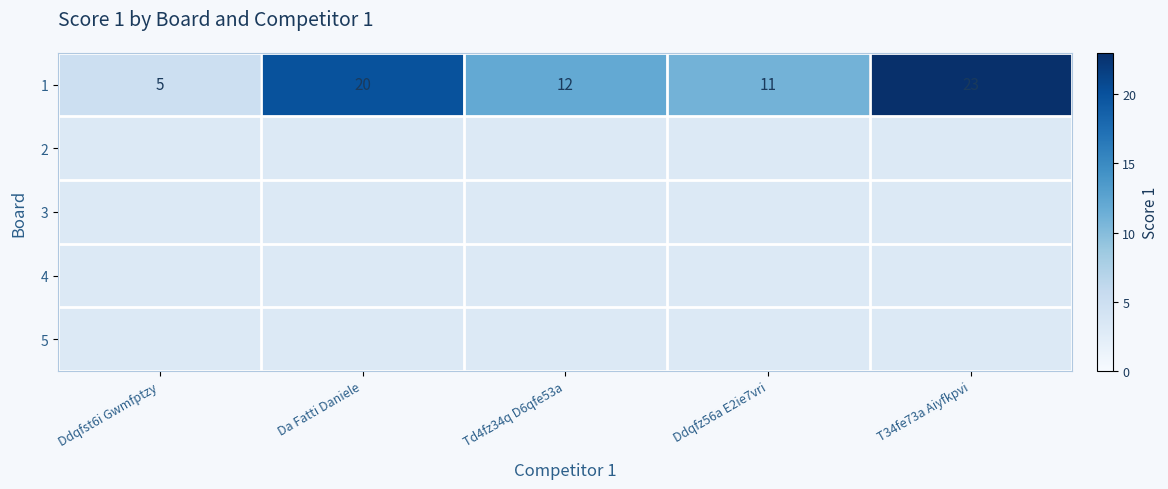

Reading right to left, extract all data points from this chart.

23	11	12	20	5